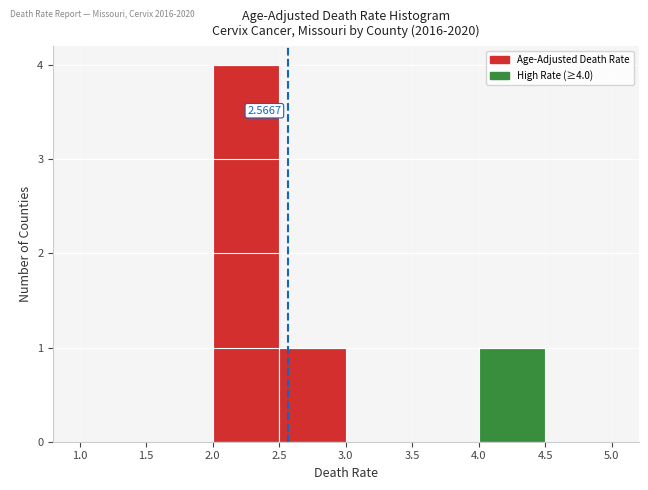

Over which range of the x-axis is the bar tallest?

2.0 to 2.5